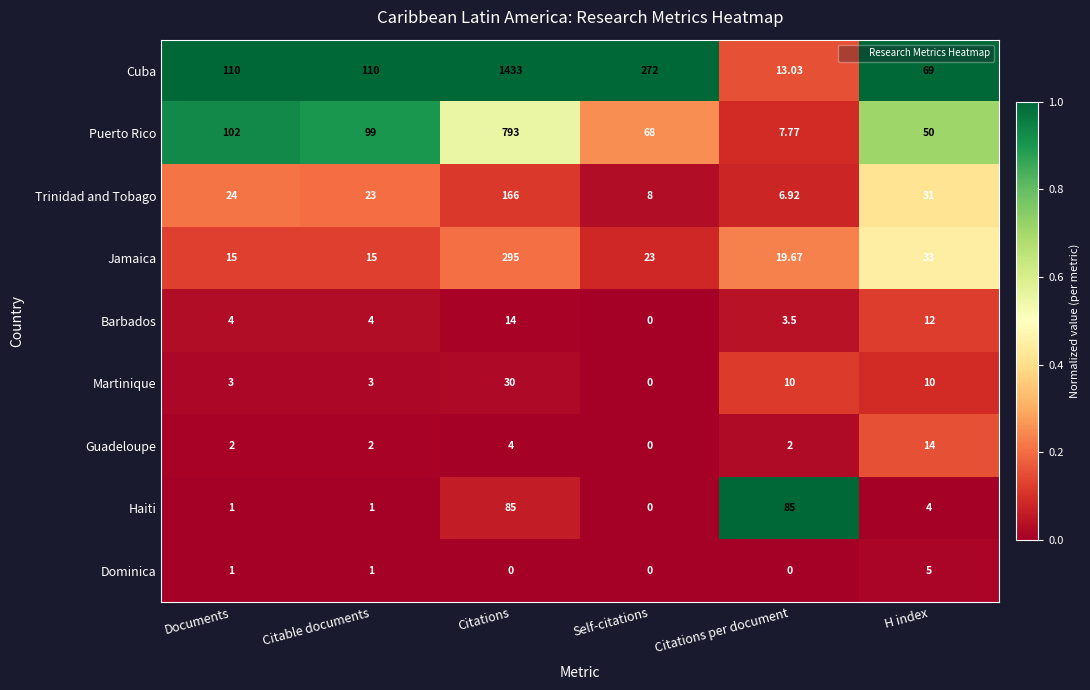

At how many categories does at least one series exceed 0?

6